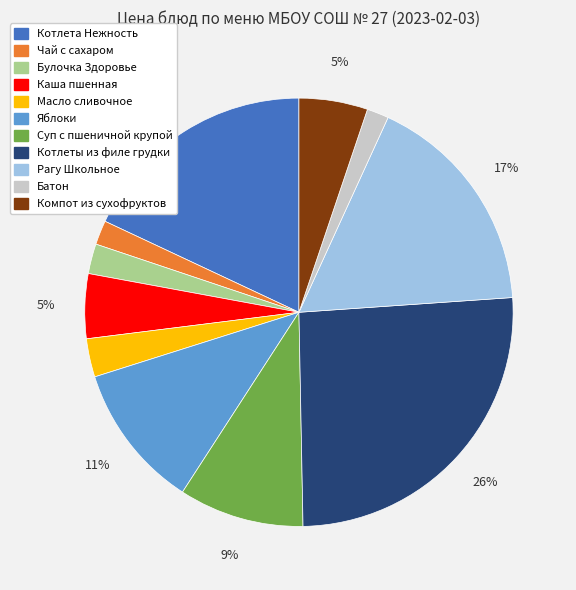

Which slice is the largest?

Котлеты из филе грудки